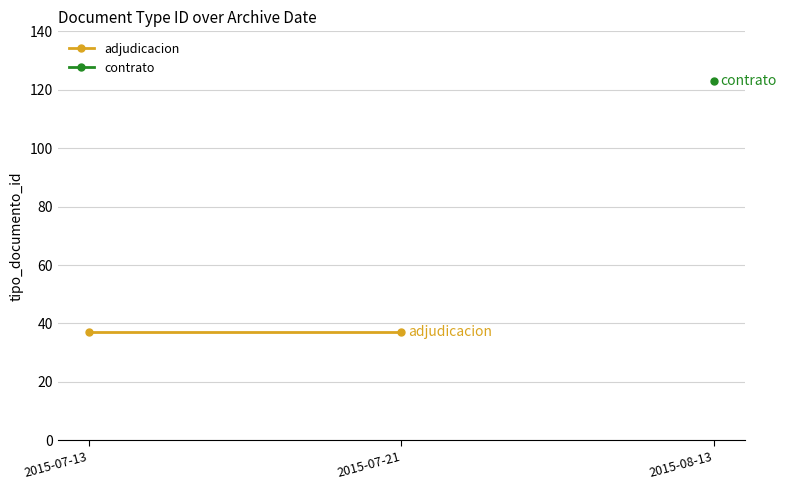

At which category does the data reach its first local peak?

2015-07-13 15:14:44